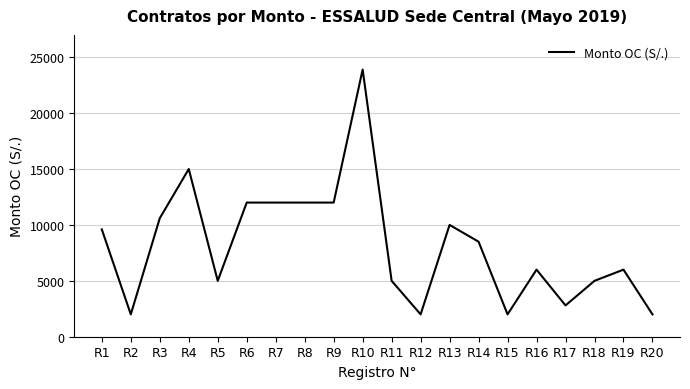

What is the greatest value displayed?

23900